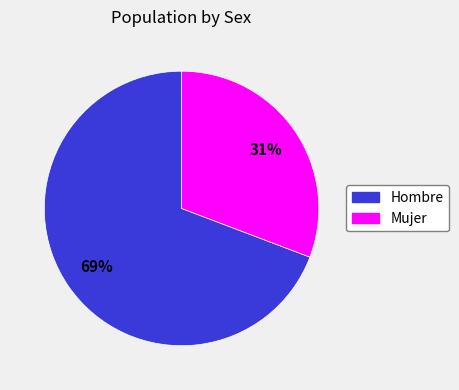

Combined, do Hombre and Mujer account for over 50%?

Yes